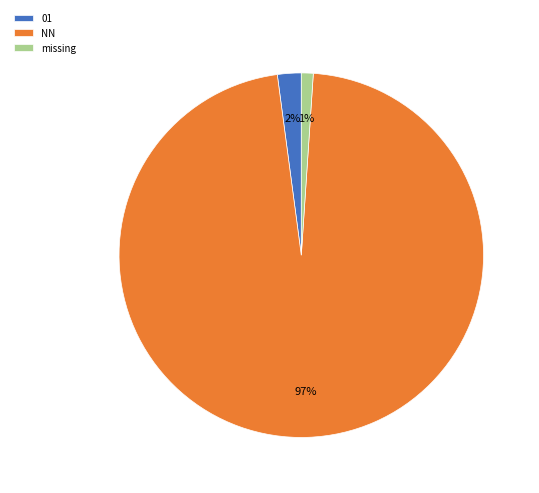

What is the largest slice in the pie chart?

NN